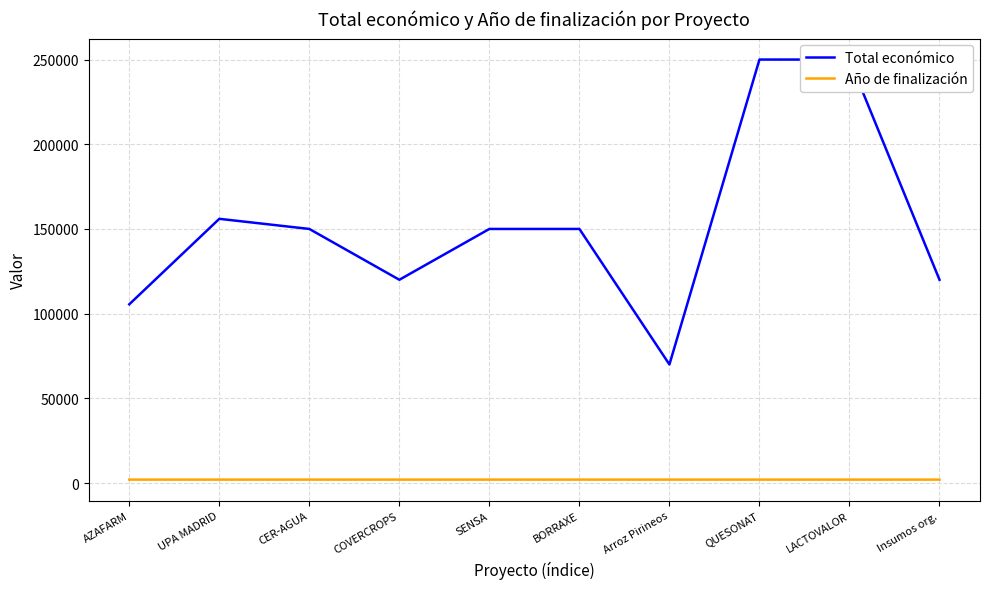

What is the total value across all series at Arroz Pirineos?

72026